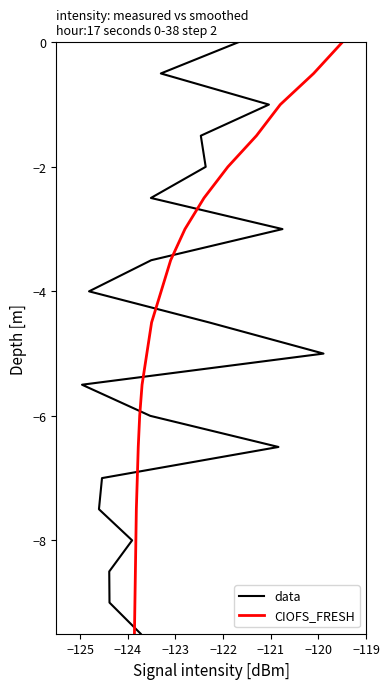

Is the value of data at 14 greater than the value of CIOFS_FRESH at 8?

No